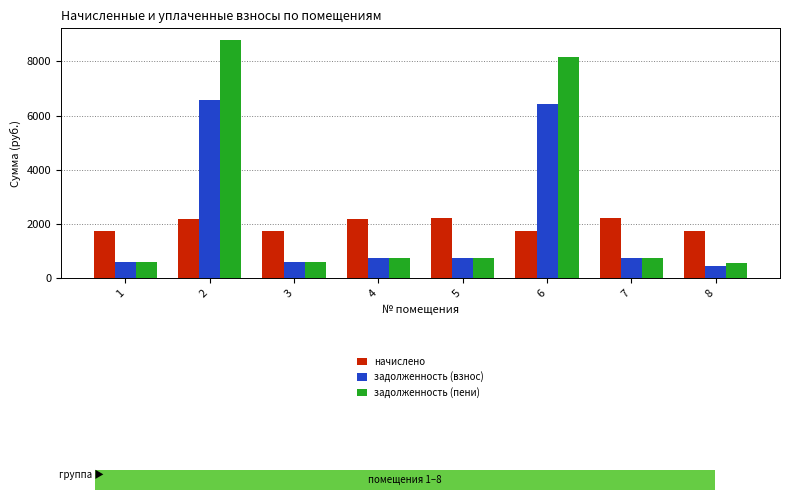

List the series in order of their peak value, lowest first.

начислено, задолженность (взнос), задолженность (пени)